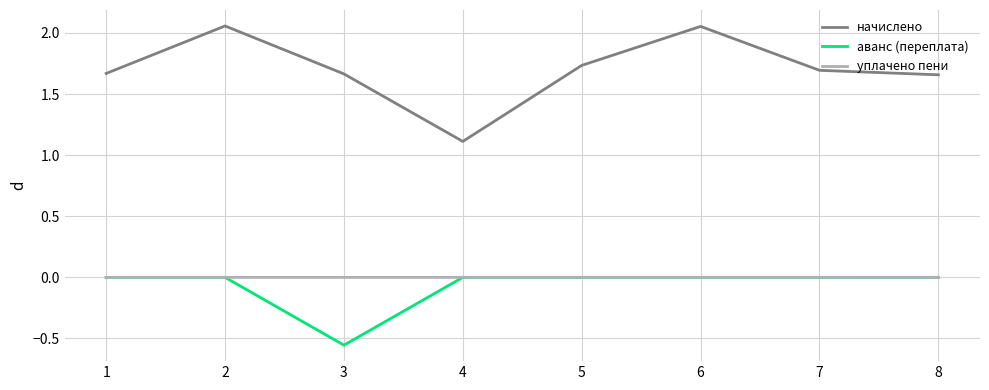

Which series has the widest spread of values?

начислено